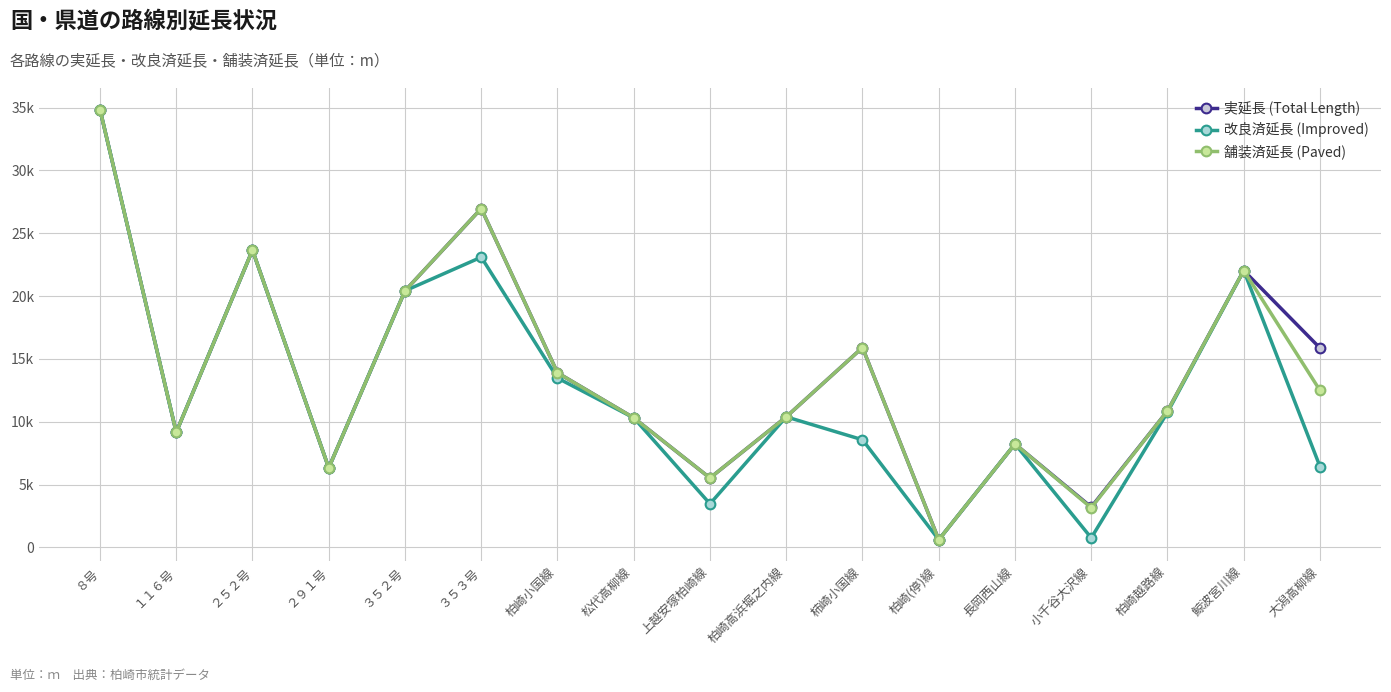

True or false: 改良済延長 (Improved) has a value of 4741.8 at 柿崎小国線.

False